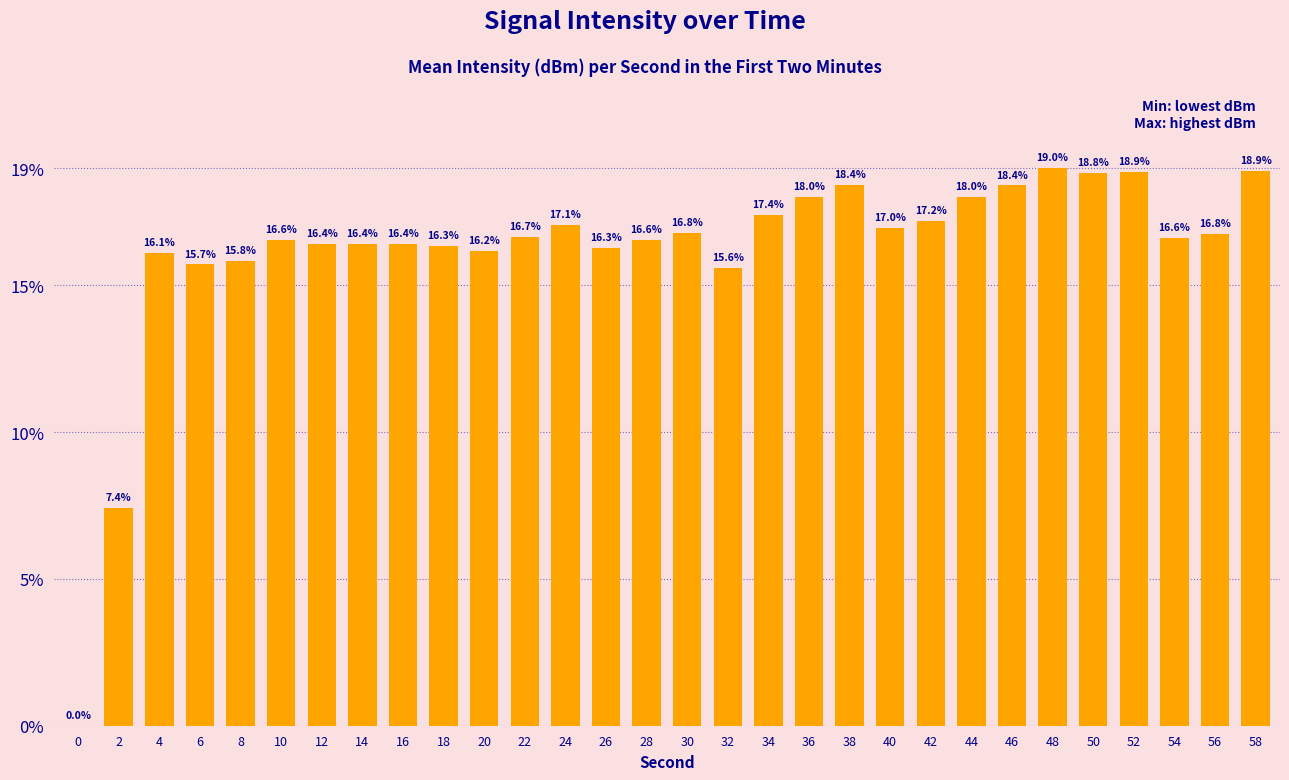

What is the change in value from 28 to 58?

+2.3